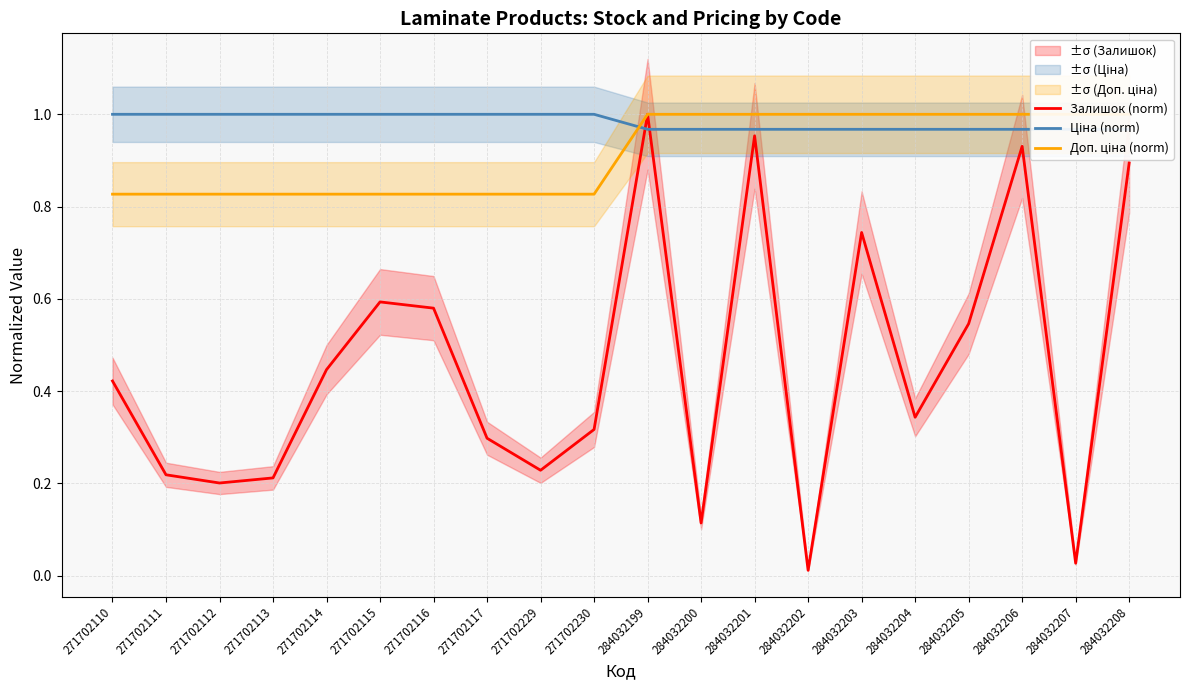

Which series has the largest total across all categories?

Ціна (norm)